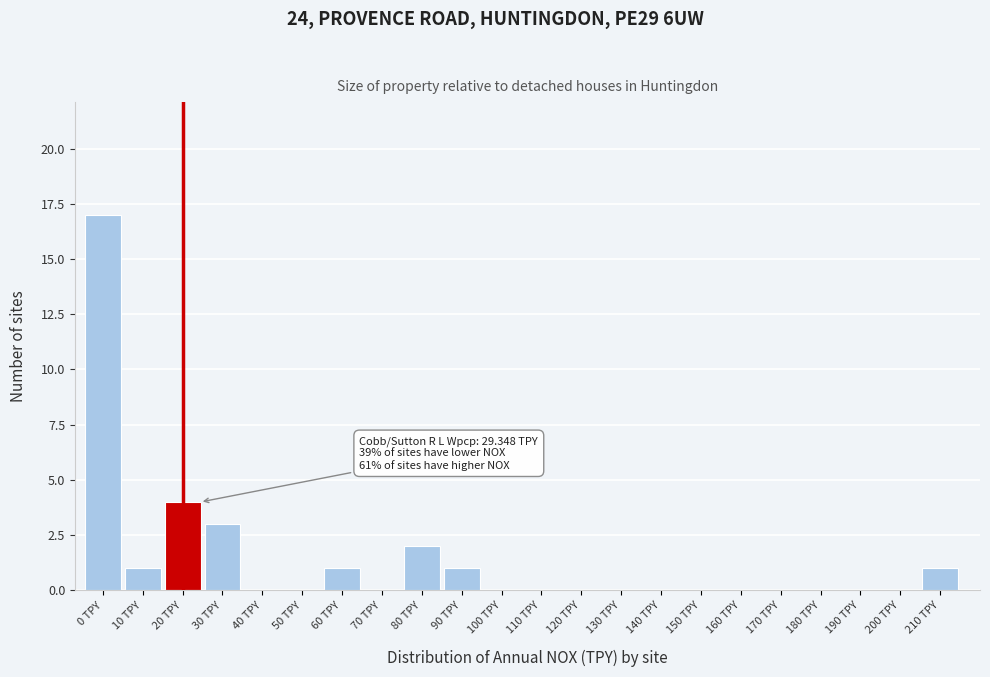

Reading right to left, transcribe all the data shown in this chart.

210 TPY=1	200 TPY=0	190 TPY=0	180 TPY=0	170 TPY=0	160 TPY=0	150 TPY=0	140 TPY=0	130 TPY=0	120 TPY=0	110 TPY=0	100 TPY=0	90 TPY=1	80 TPY=2	70 TPY=0	60 TPY=1	50 TPY=0	40 TPY=0	30 TPY=3	20 TPY=4	10 TPY=1	0 TPY=17